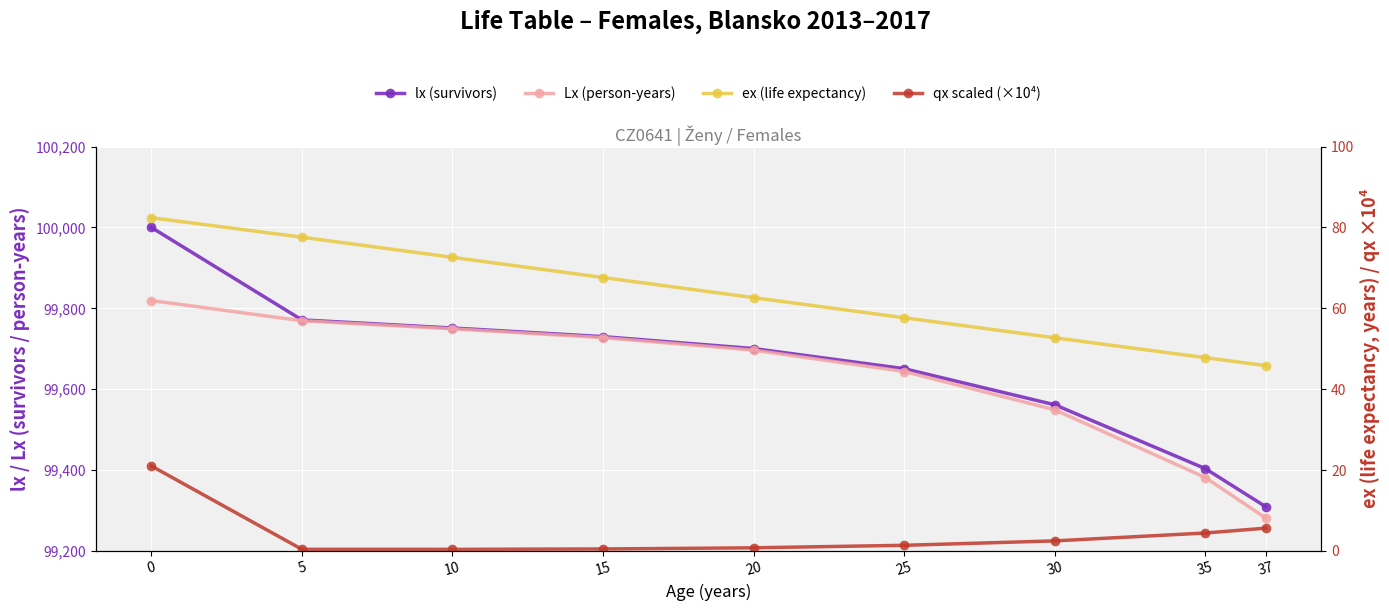

Which category has the lowest value in the ex (life expectancy) series?

37